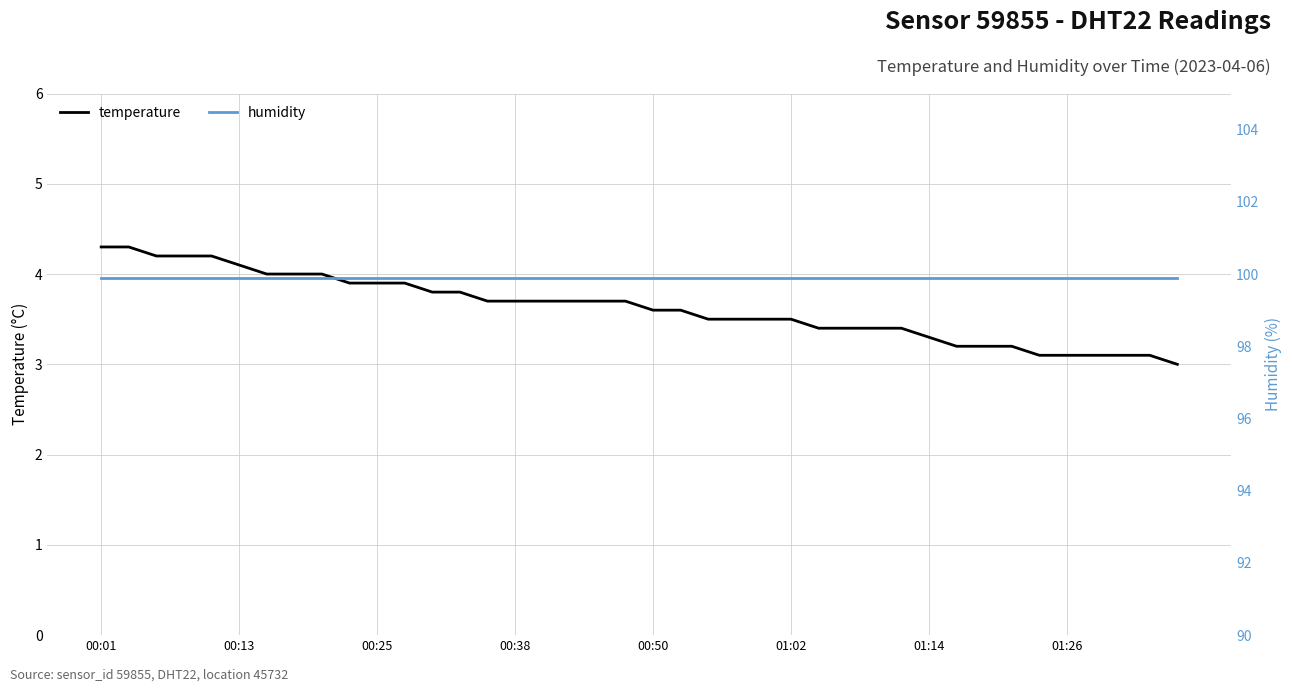

What is the value of the temperature point at the 10th from the left?

3.9